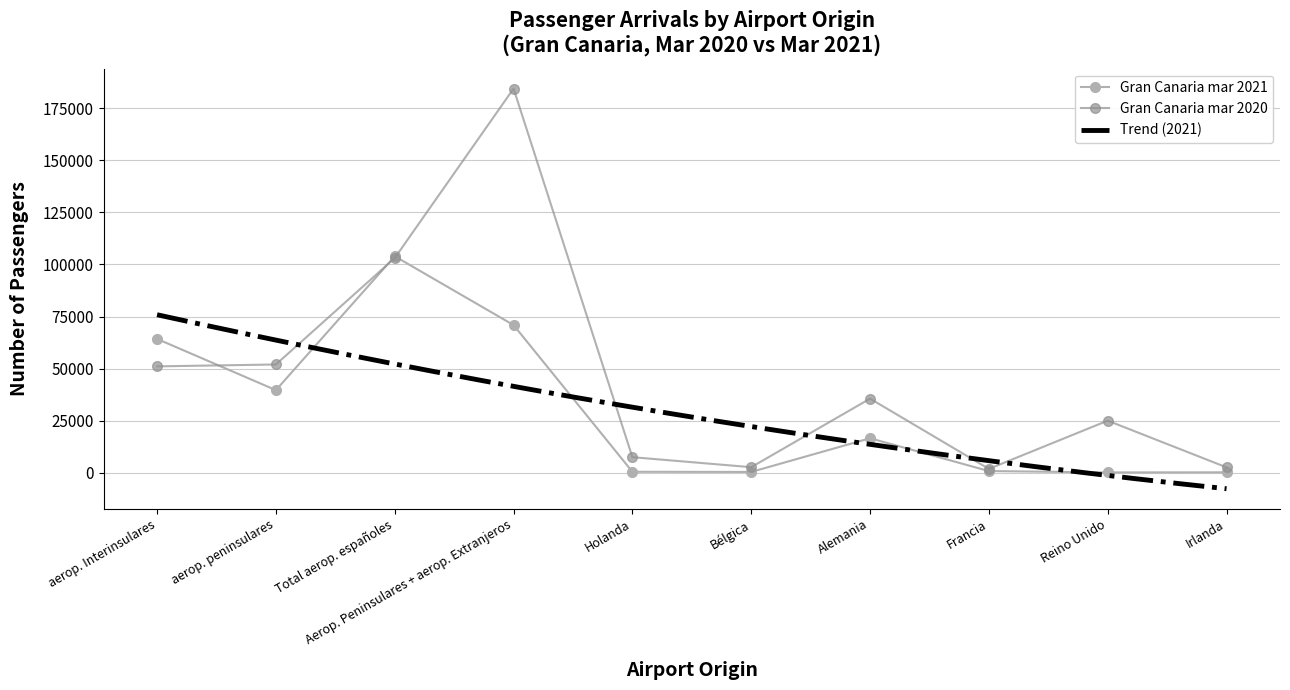

Does the chart have visible grid lines?

Yes